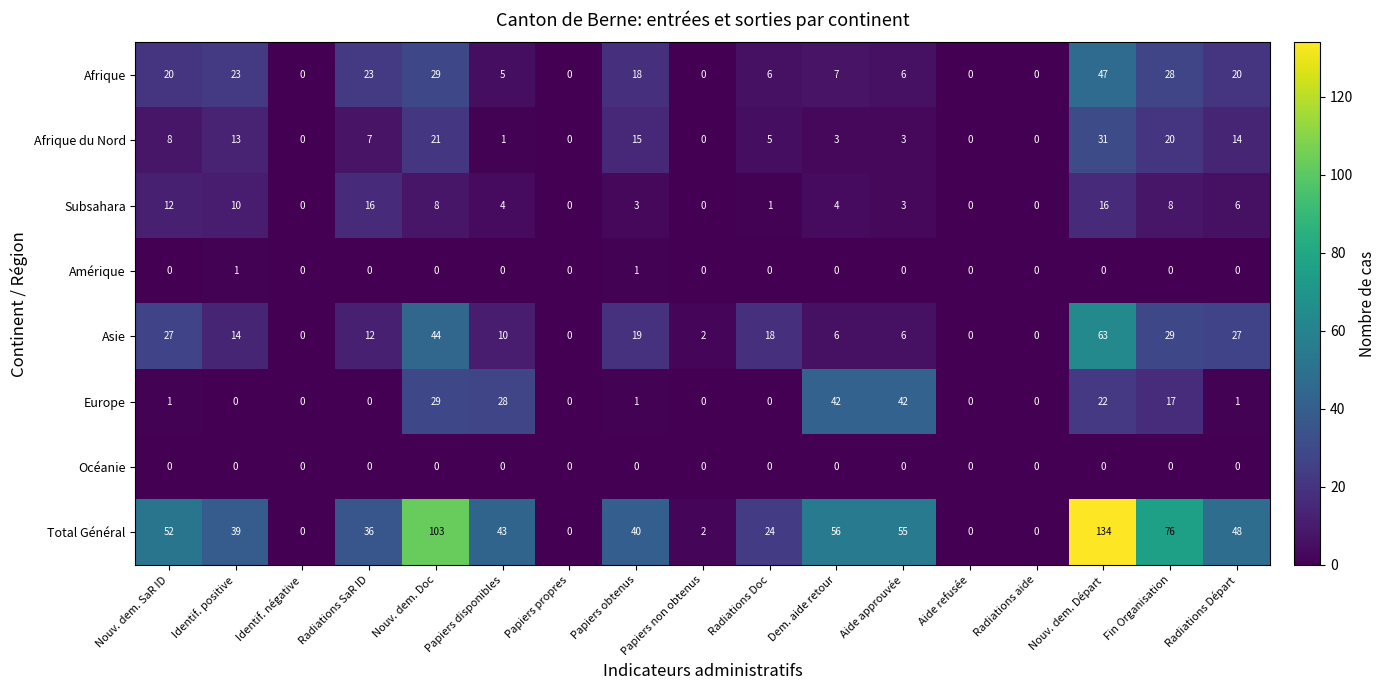

Count the number of categories in the chart.

17